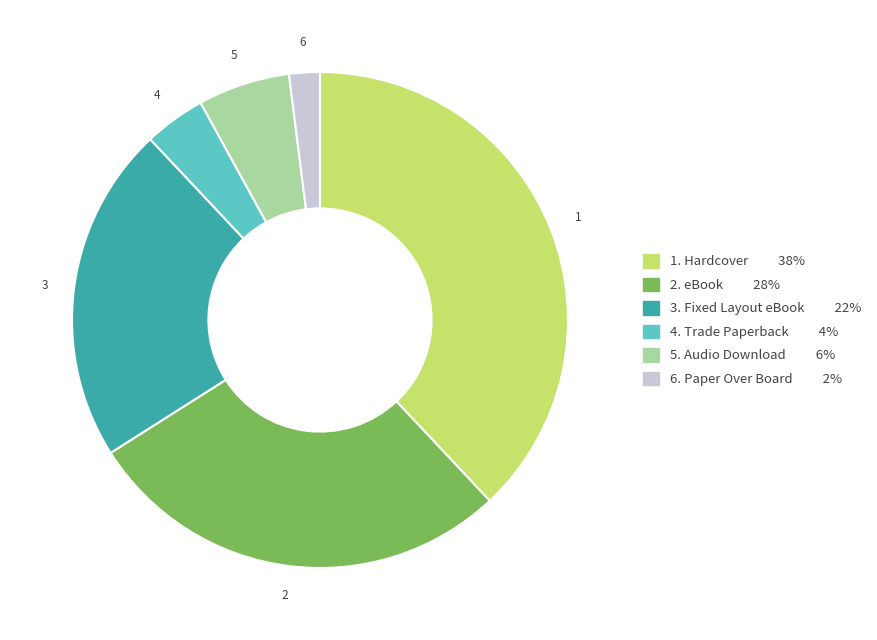

Does any single category account for the majority?

No